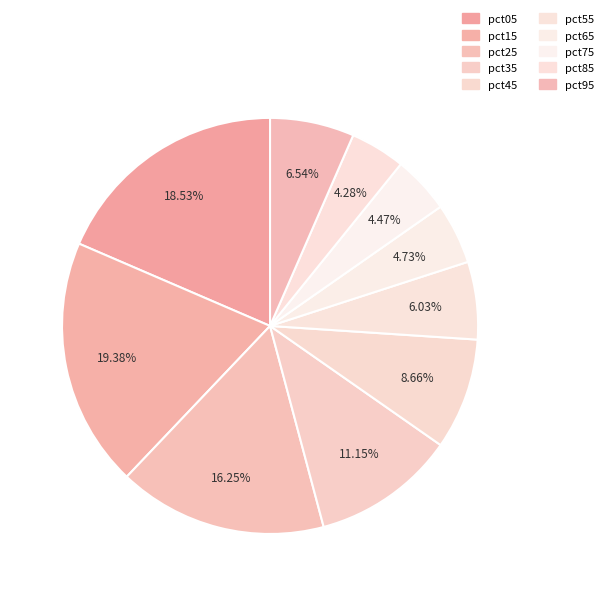

To the nearest percent, what is the combined percentage of pct15 and pct45?

28%